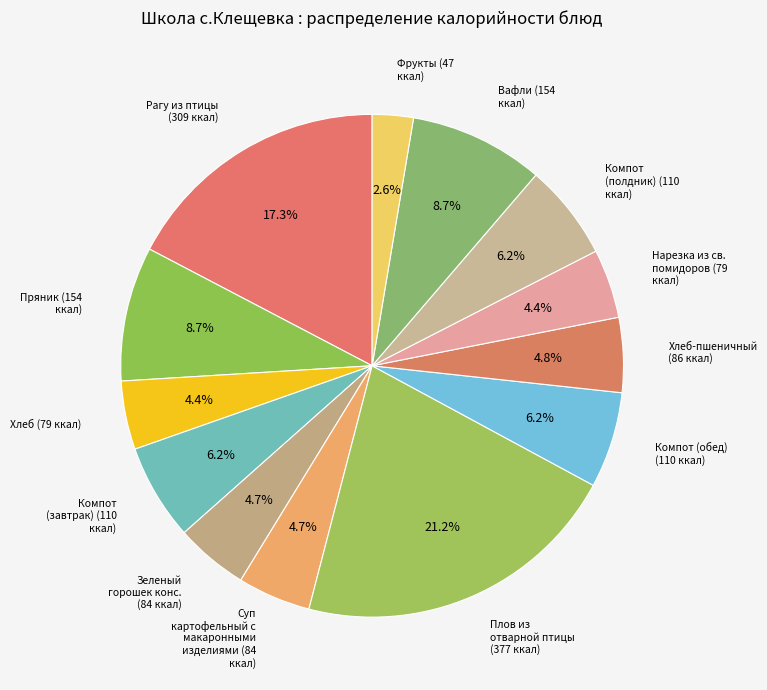

How many segments does this pie chart have?

13